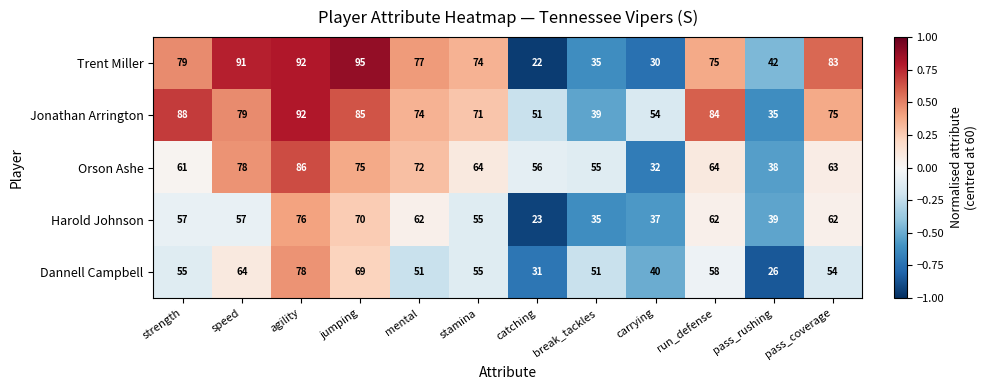

What is the total value across all series at mental?

336